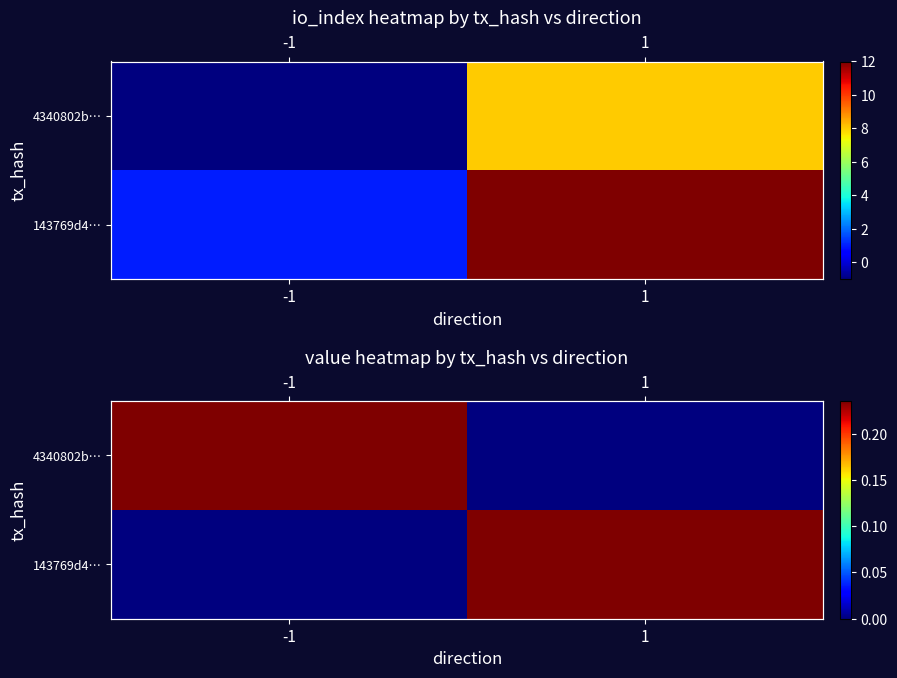

Which has a higher value, -1 or 1?

-1